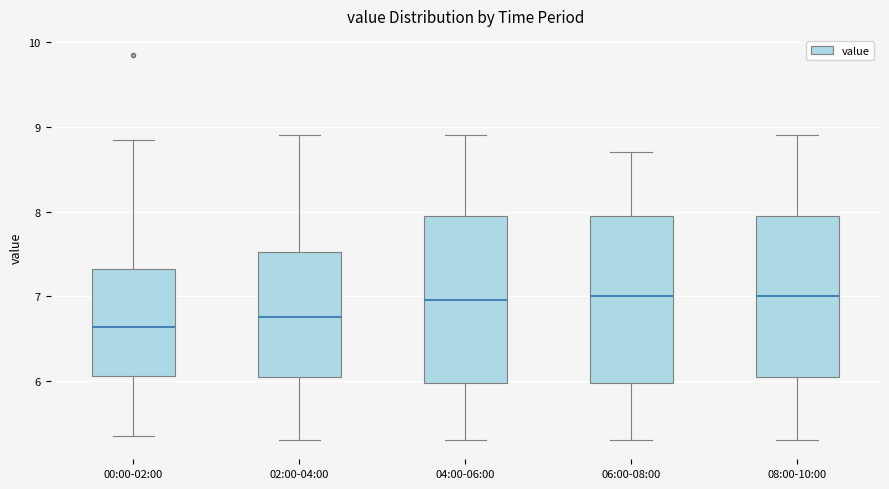

Reading left to right, transcribe this box plot: for each box, give where its median line is, the range the box spans, and where its two whiskers end, as read against the y-axis. The values are not printed on the chart, so give them approximately, as read against the axis.

00:00-02:00: median 6.6, box 6.1 to 7.3, whiskers 5.4 to 8.9
02:00-04:00: median 6.8, box 6.1 to 7.5, whiskers 5.3 to 8.9
04:00-06:00: median 7.0, box 6.0 to 8.0, whiskers 5.3 to 8.9
06:00-08:00: median 7.0, box 6.0 to 8.0, whiskers 5.3 to 8.7
08:00-10:00: median 7.0, box 6.1 to 8.0, whiskers 5.3 to 8.9